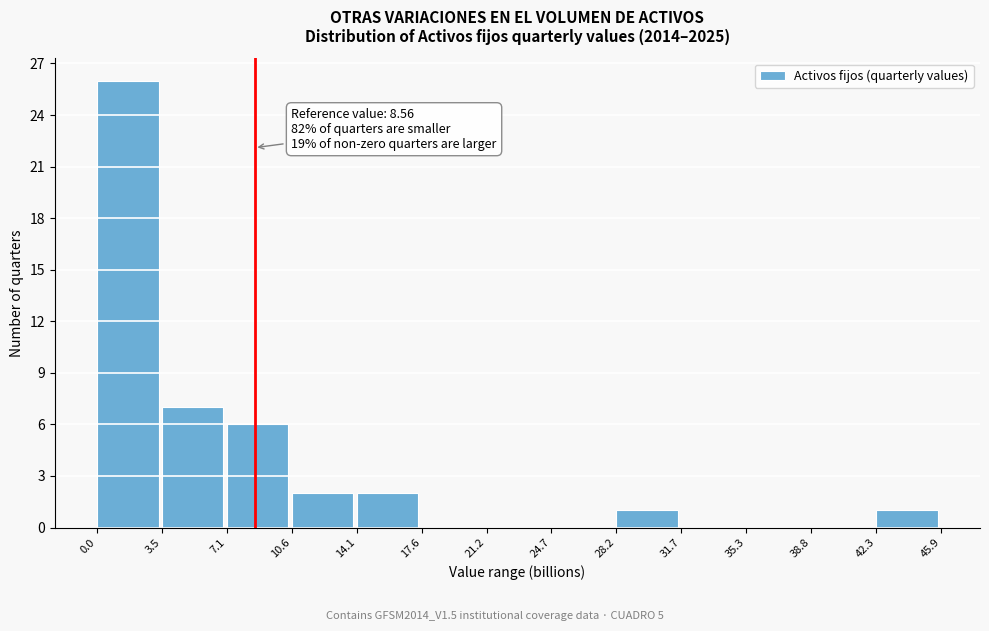

Over which range of the x-axis is the bar tallest?

0.0 to 3.5